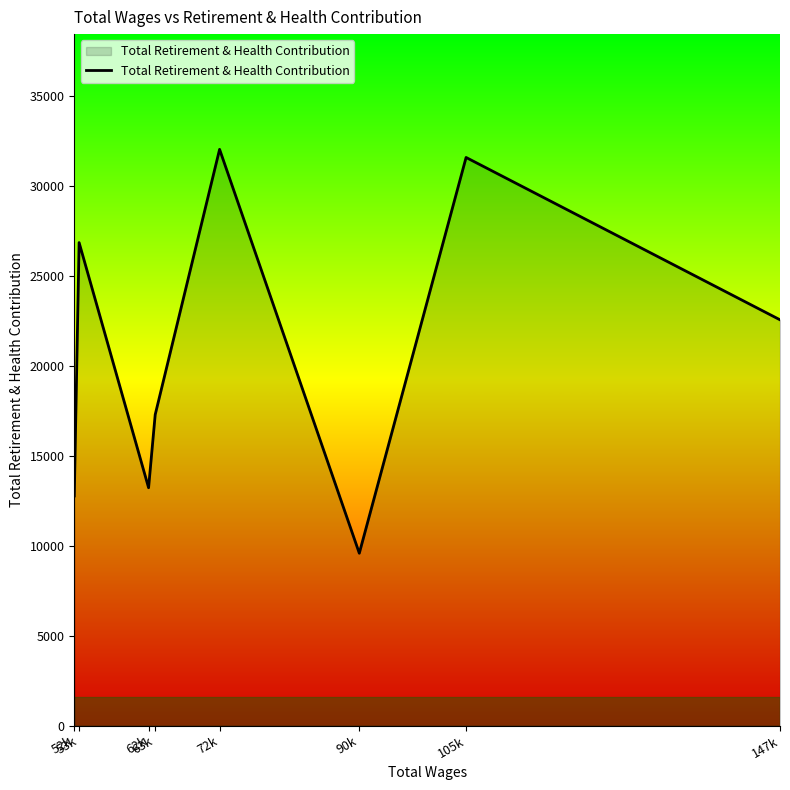

At which label does the data first exceed 22551?

53k